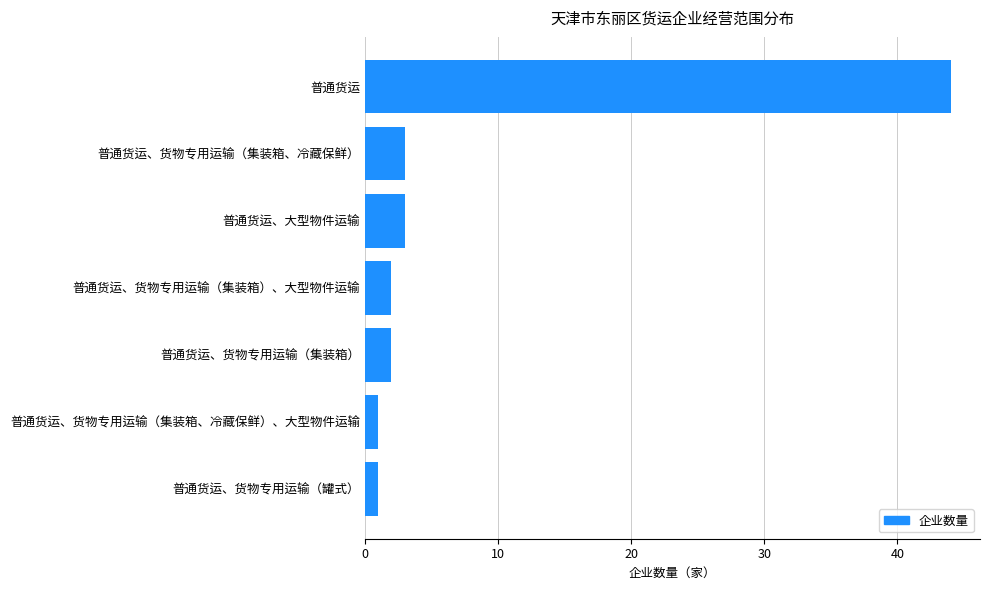

What is the change in value from 普通货运、货物专用运输（集装箱） to 普通货运、货物专用运输（集装箱、冷藏保鲜）?

+1